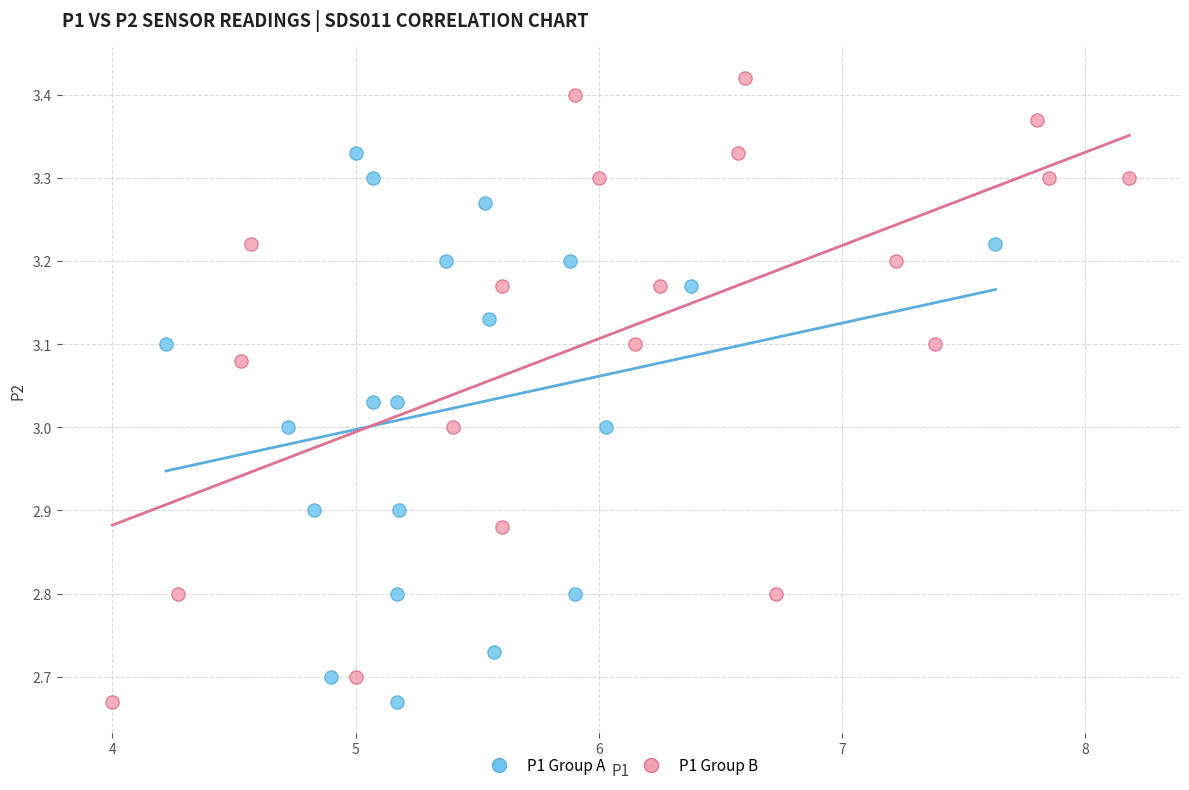

What are all the series names shown in the legend?

P1 Group A, P1 Group B